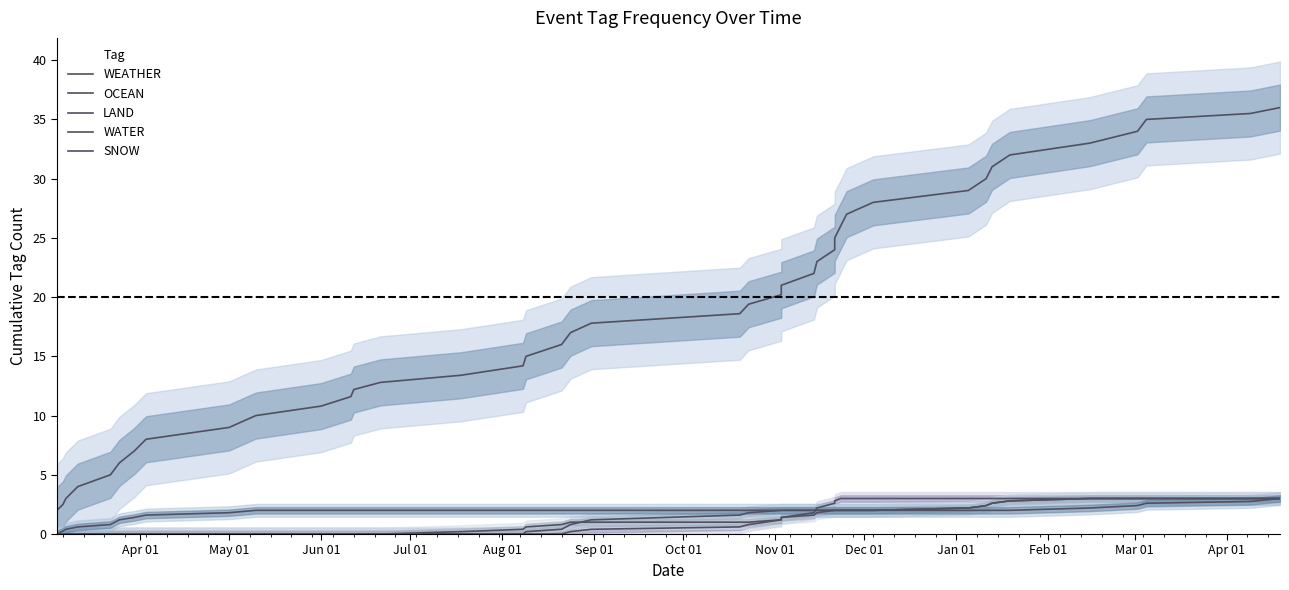

Which series has the largest total across all categories?

WEATHER